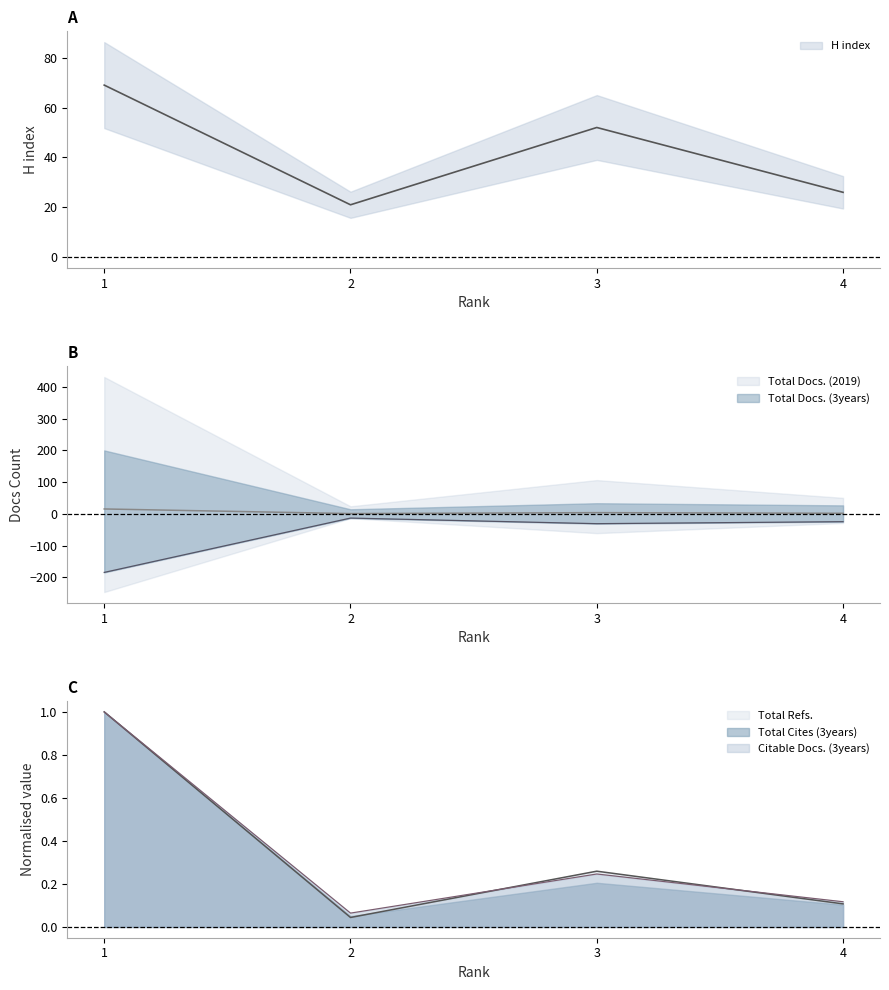

How many interior local peaks does the Total Docs. (3years) series have?

1